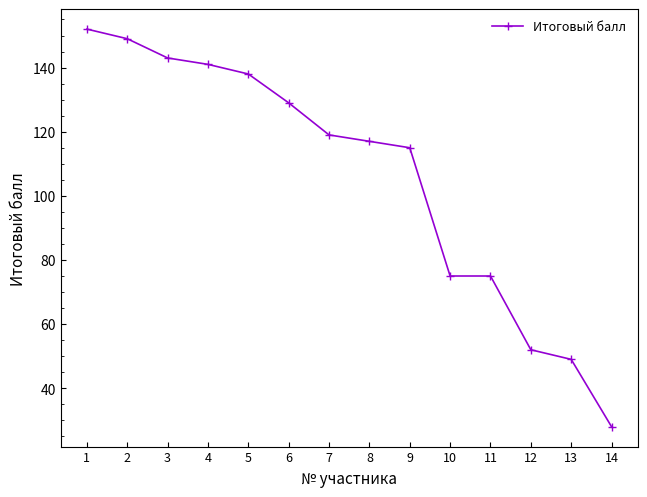

Reading left to right, transcribe all the data shown in this chart.

152	149	143	141	138	129	119	117	115	75	75	52	49	28